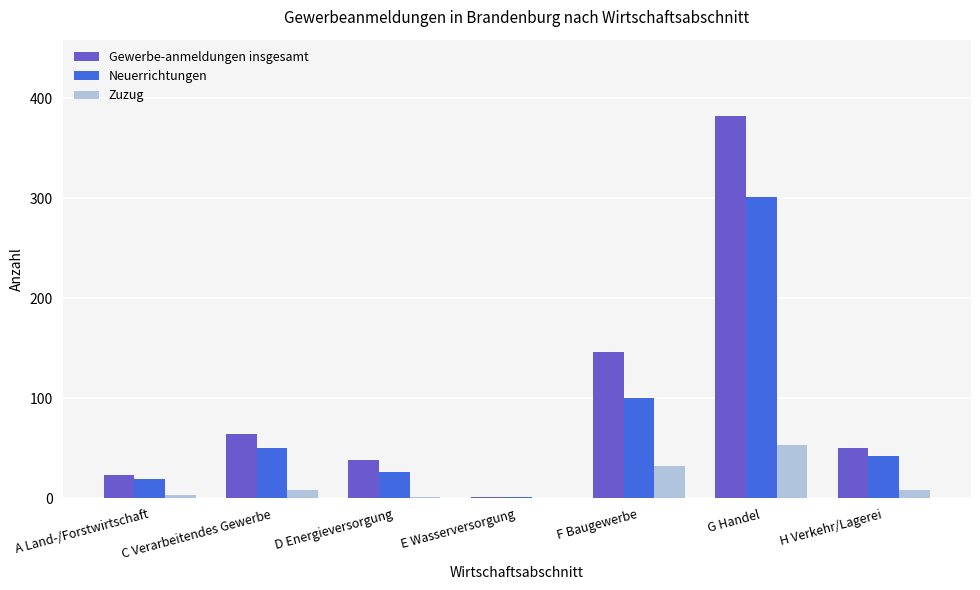

What is the maximum value for Gewerbe-anmeldungen insgesamt?

382